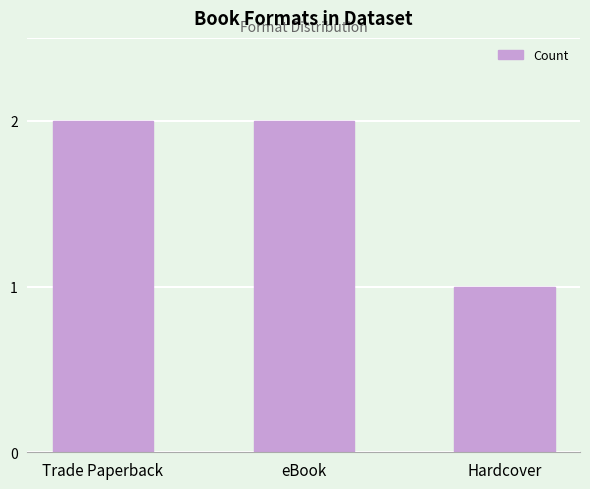

What is the label of the 2nd bar from the right?

eBook